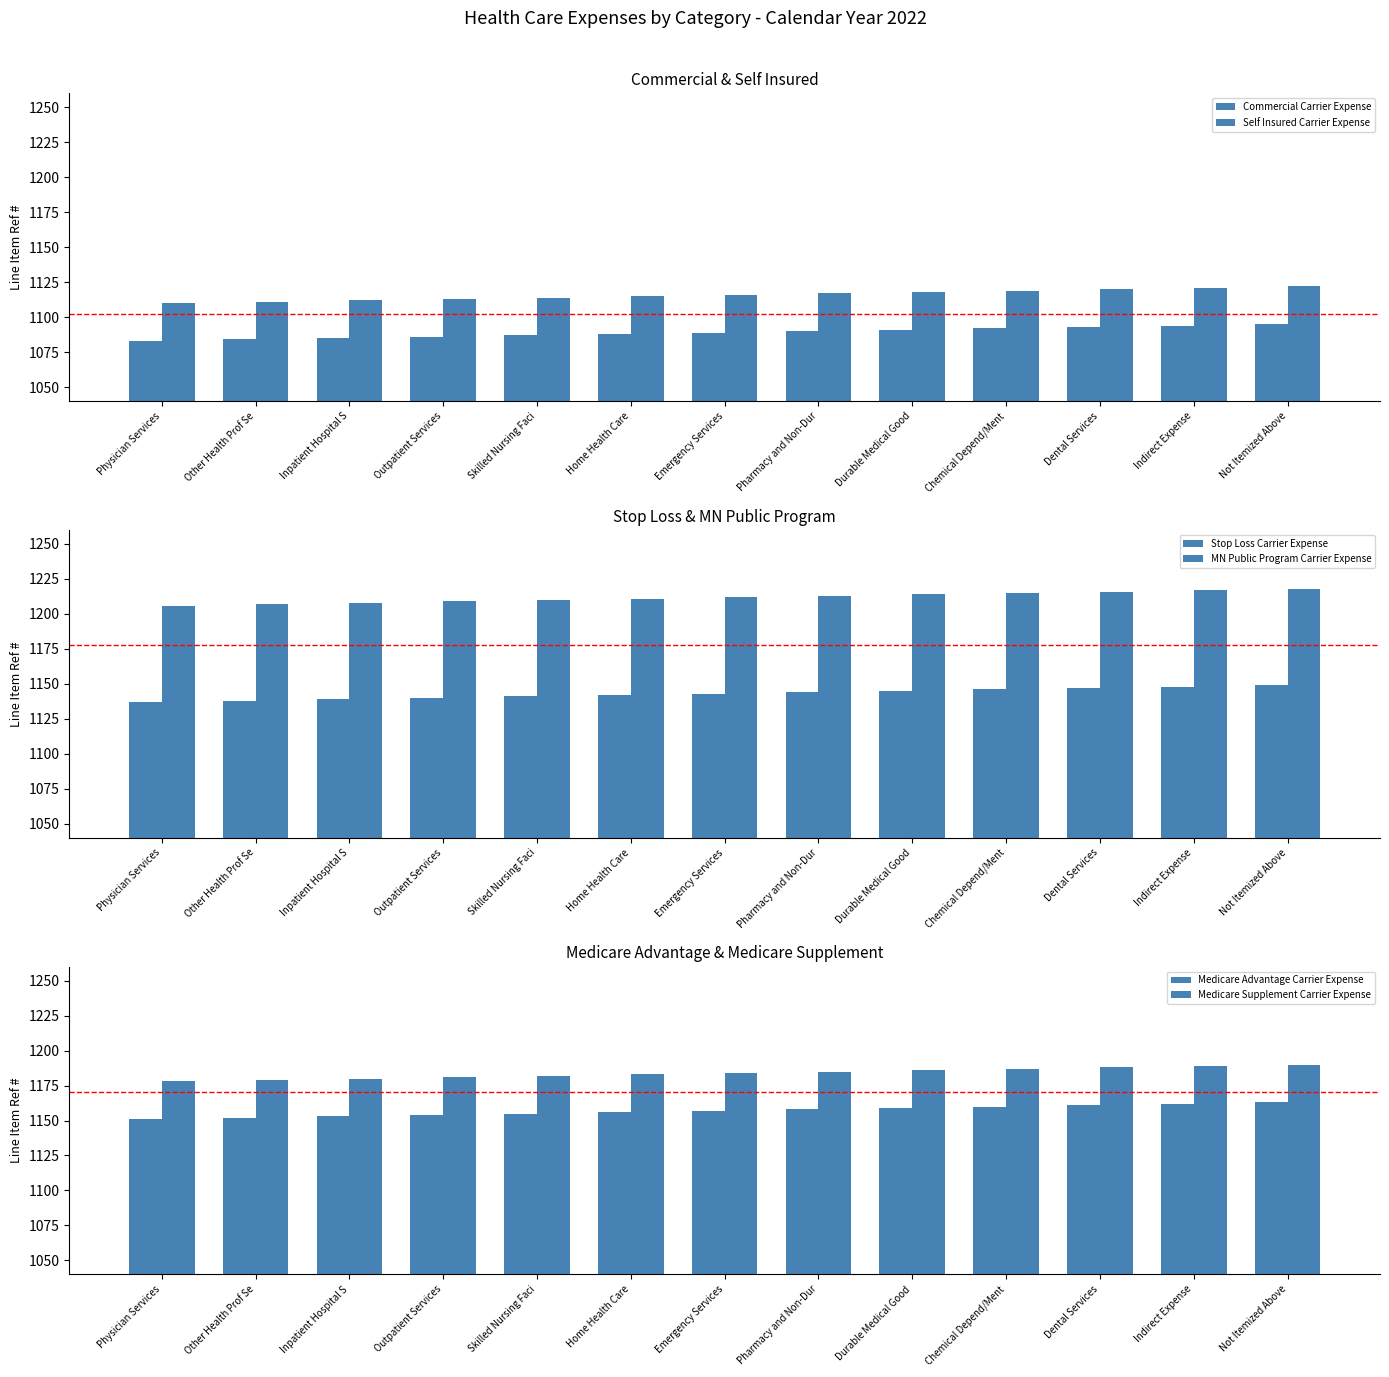

How many bars are there in each group?

6